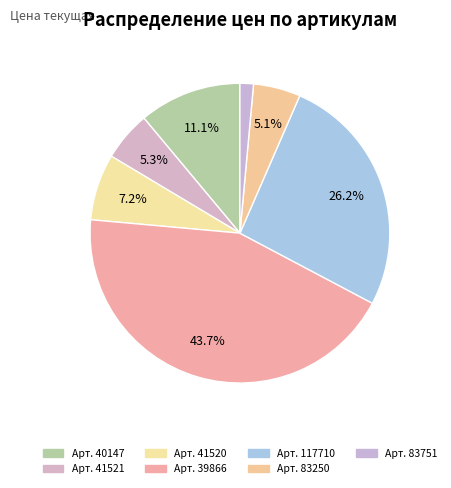

How many slices are in this pie chart?

7